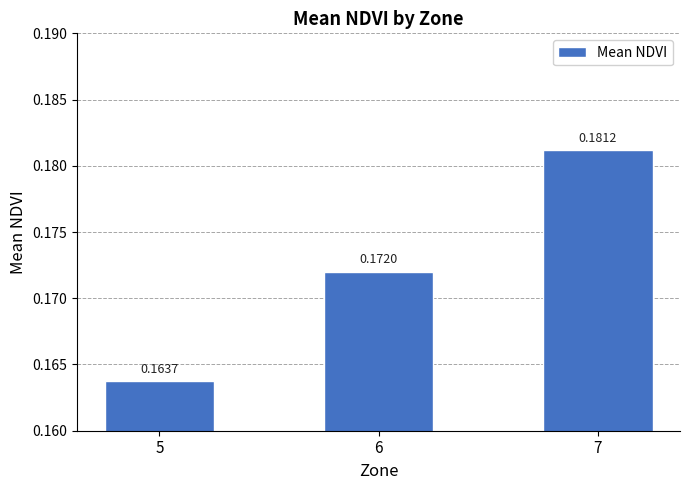

Which category has the highest value across all series?

7